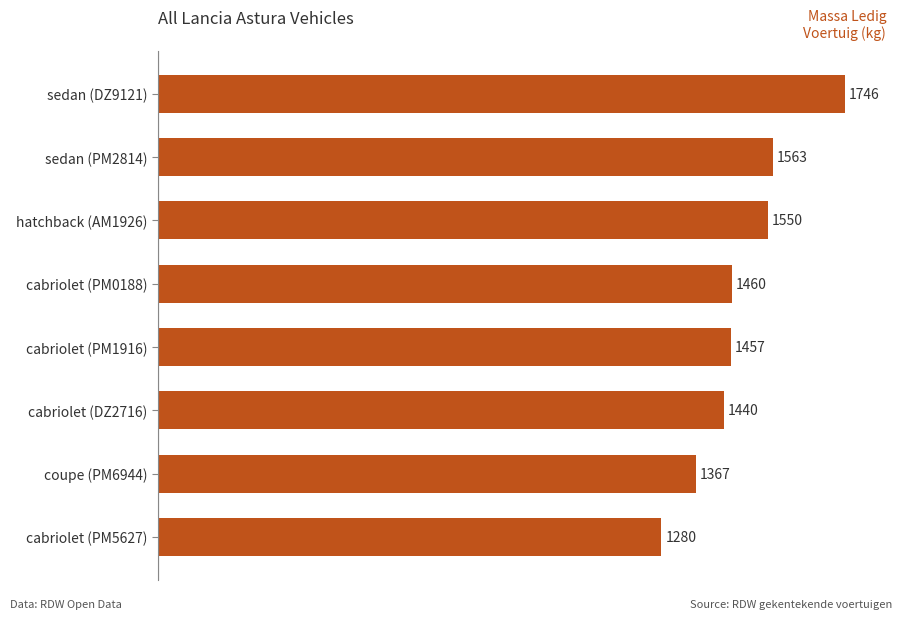

Where is the data nearest to the value 1513?

hatchback (AM1926)